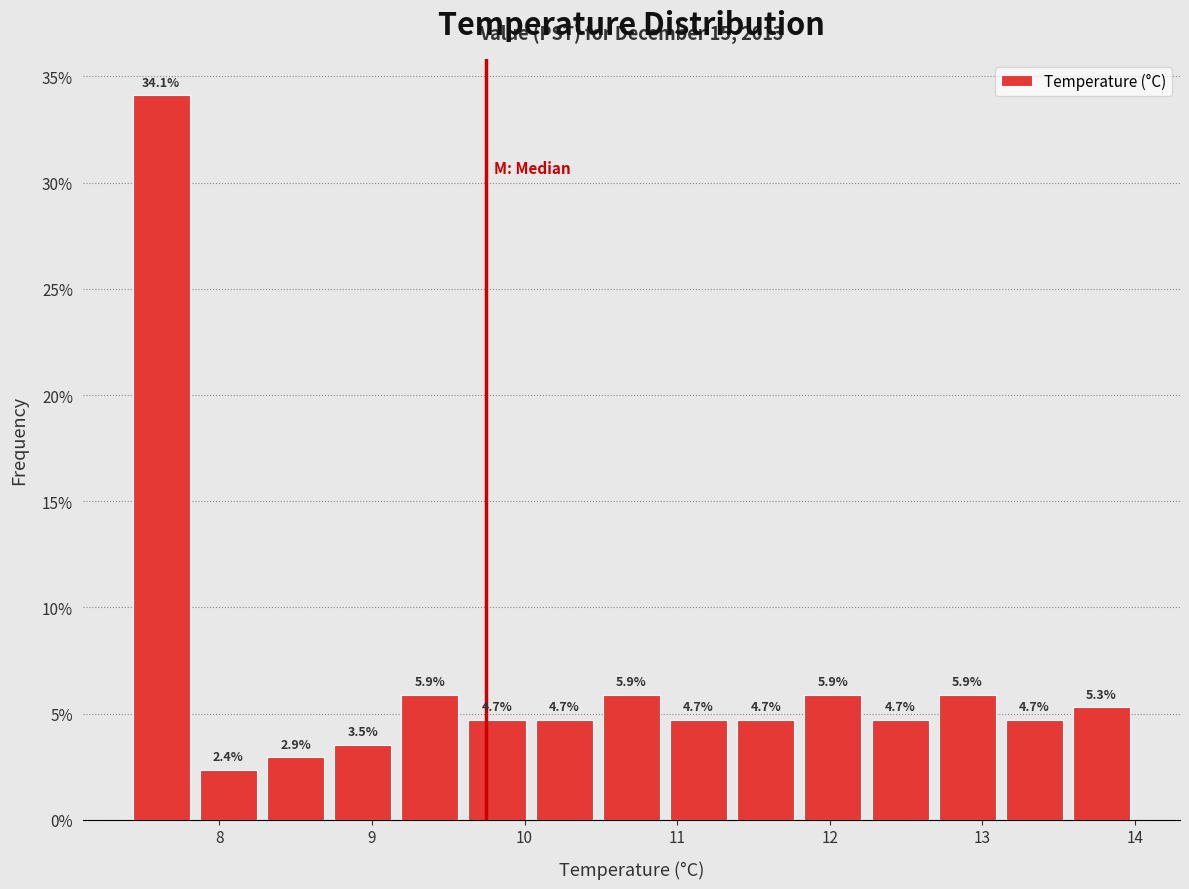

Reading left to right, list every bar in this chart as the range it spans on the x-axis followed by its height. The bar edges are not printed on the chart, so give them approximately, as read against the axis.

7.40 to 7.84: 34.1
7.84 to 8.28: 2.4
8.28 to 8.72: 2.9
8.72 to 9.16: 3.5
9.16 to 9.60: 5.9
9.60 to 10.04: 4.7
10.04 to 10.48: 4.7
10.48 to 10.92: 5.9
10.92 to 11.36: 4.7
11.36 to 11.80: 4.7
11.80 to 12.24: 5.9
12.24 to 12.68: 4.7
12.68 to 13.12: 5.9
13.12 to 13.56: 4.7
13.56 to 14.00: 5.3